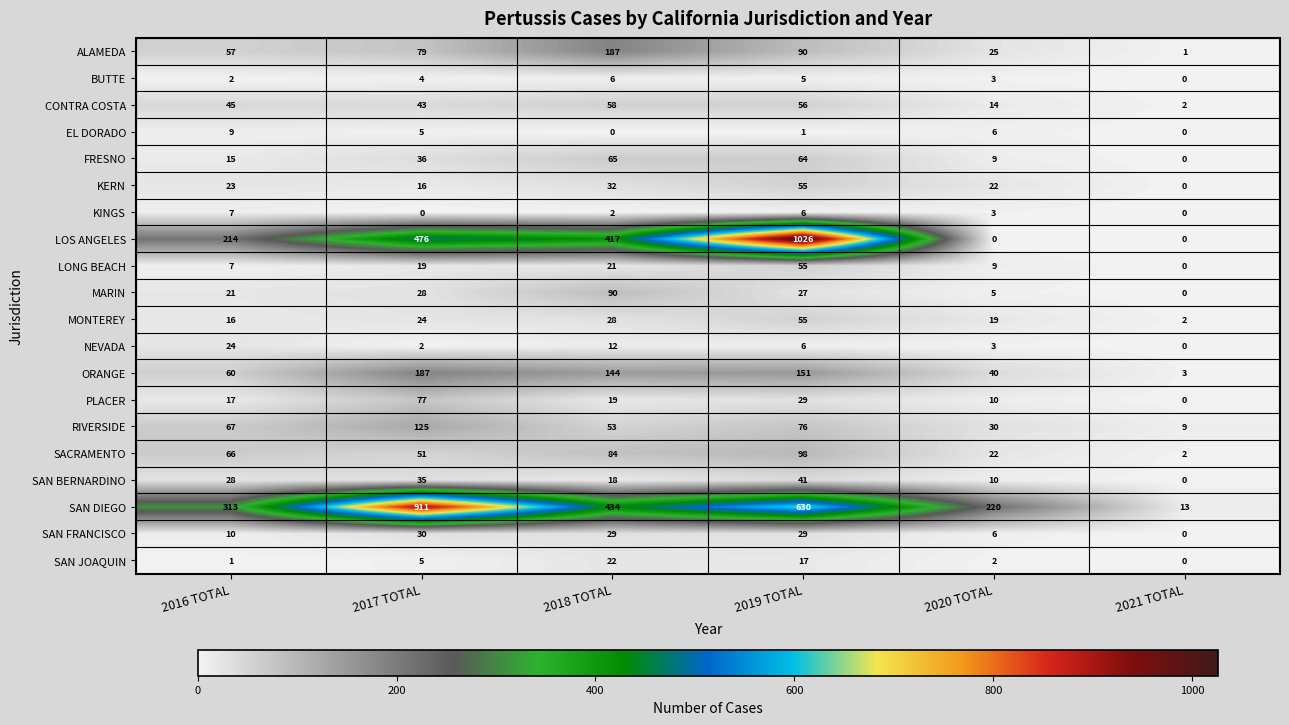

Which series changed the most between 2018 TOTAL and 2019 TOTAL?

LOS ANGELES